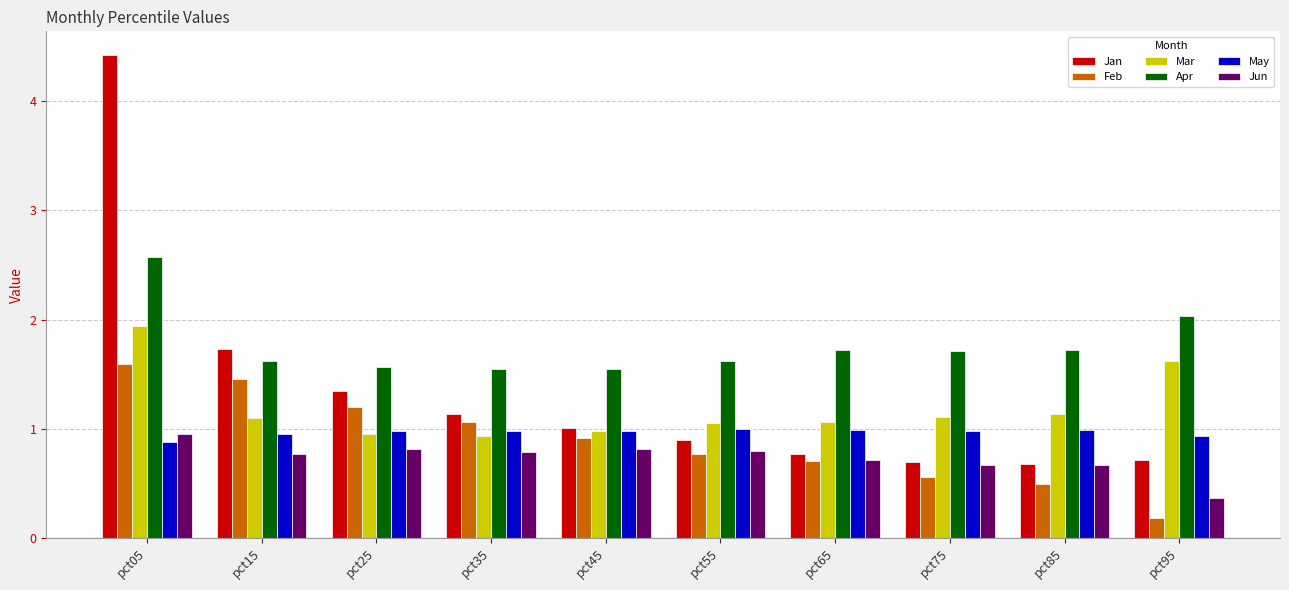

What is the value of the Apr bar at the 1st from the left?

2.6